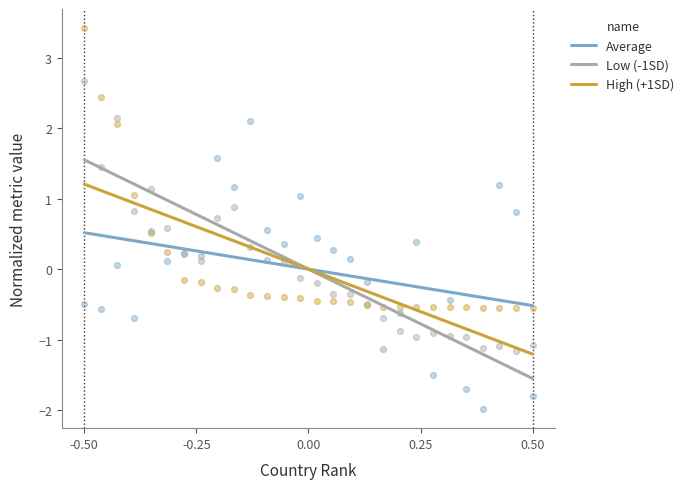

What is the total value across all series at -0.50?

3.3